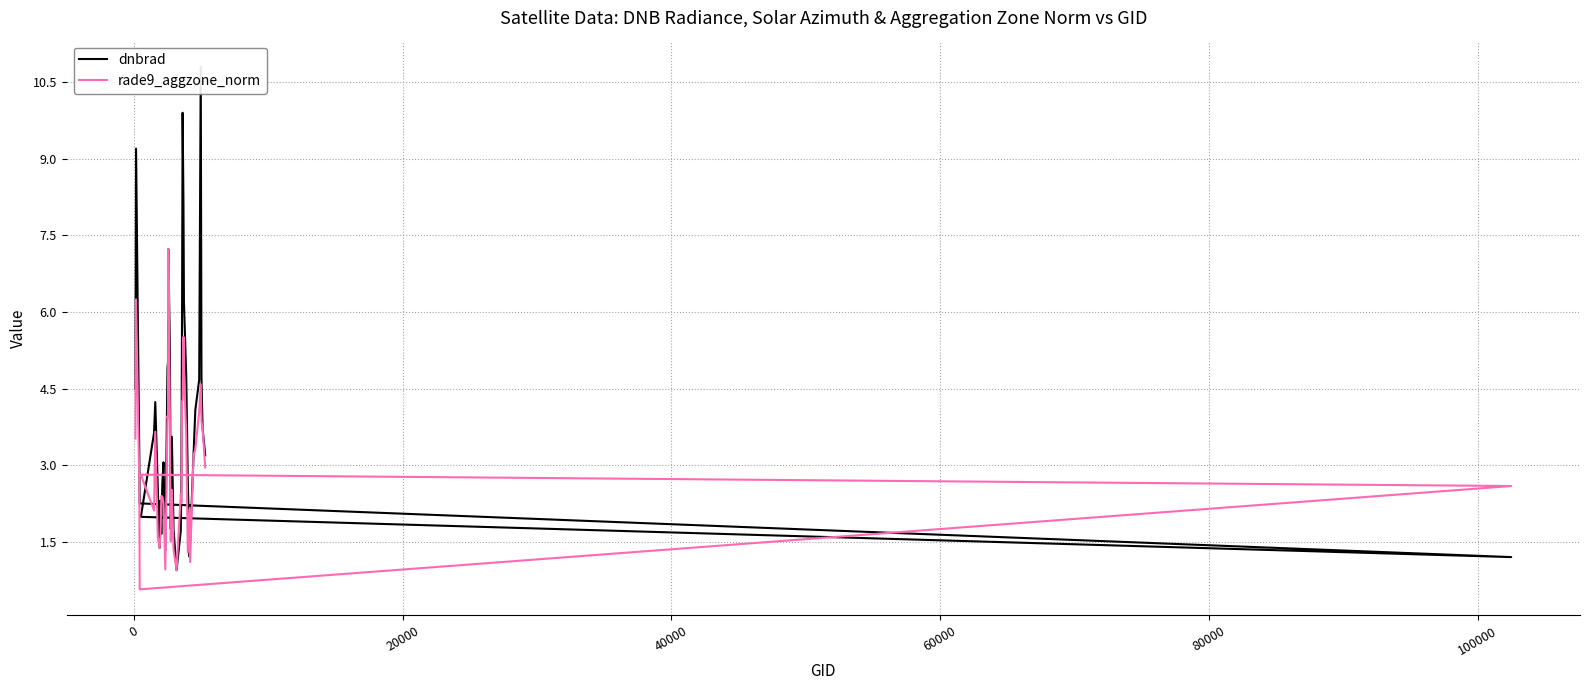

How many values in the rade9_aggzone_norm series are below 2?

10